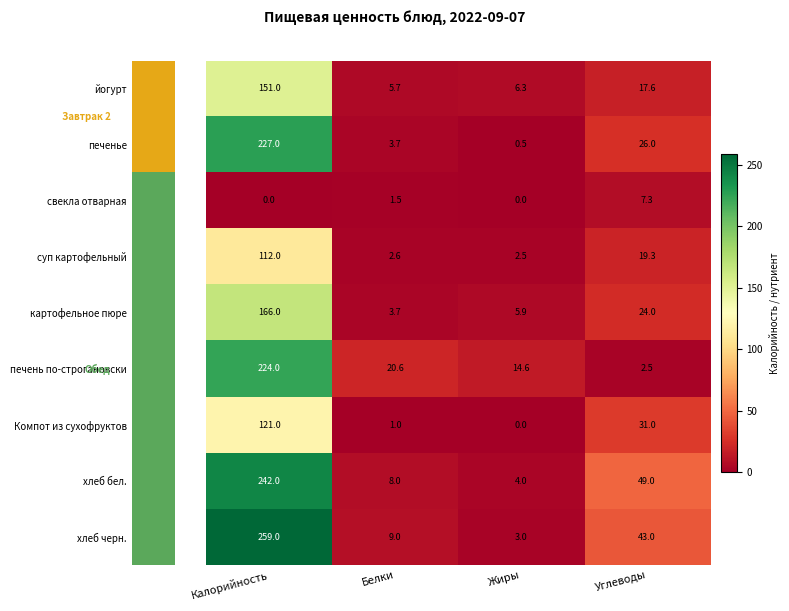

At which category does the chart reach its peak across all series?

Калорийность